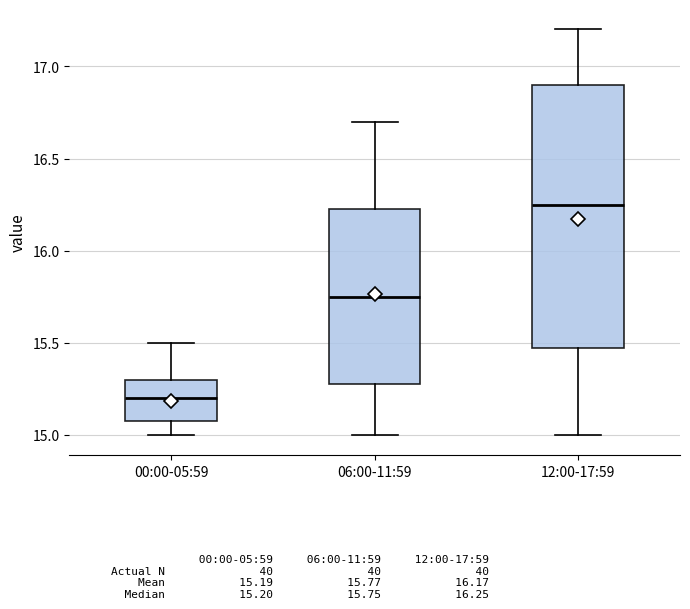

Which box has the lowest median line?

00:00-05:59